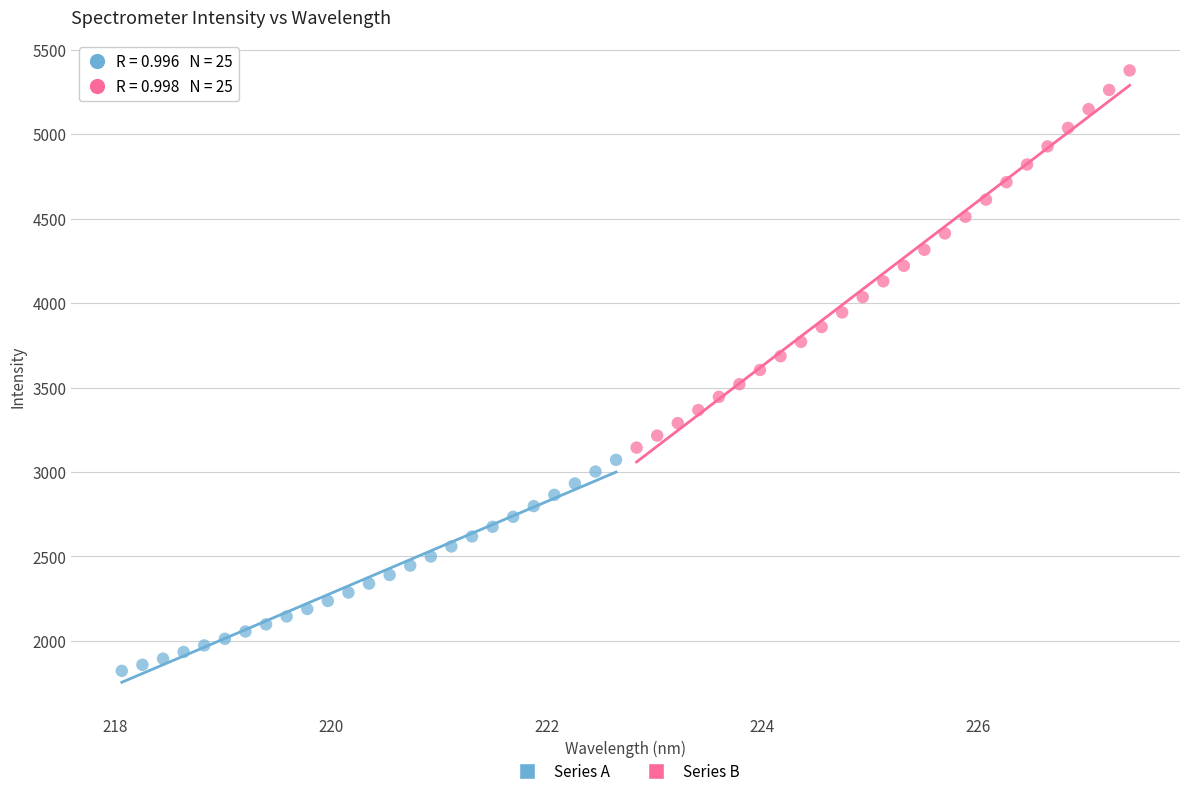

Which series has the largest Y range (max minus min)?

Series B